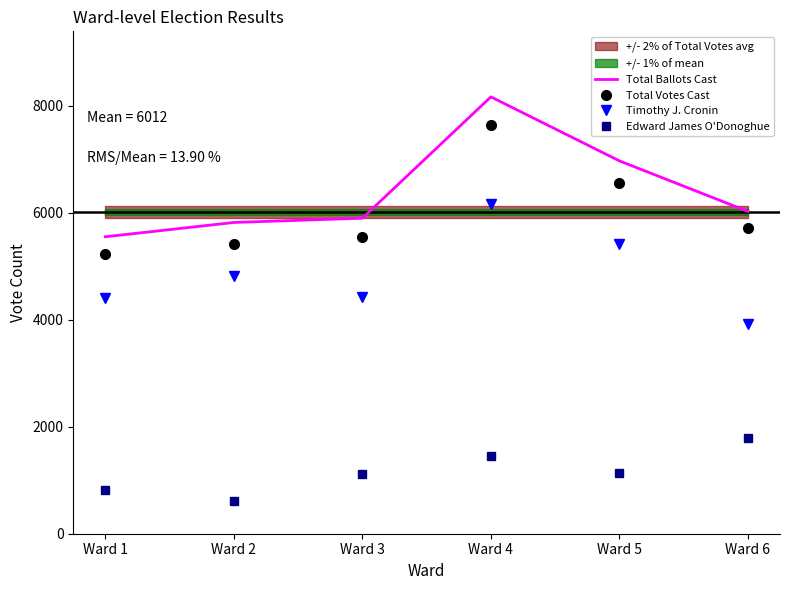

Between Ward 1 and Ward 4, which series saw the biggest shift?

Total Ballots Cast